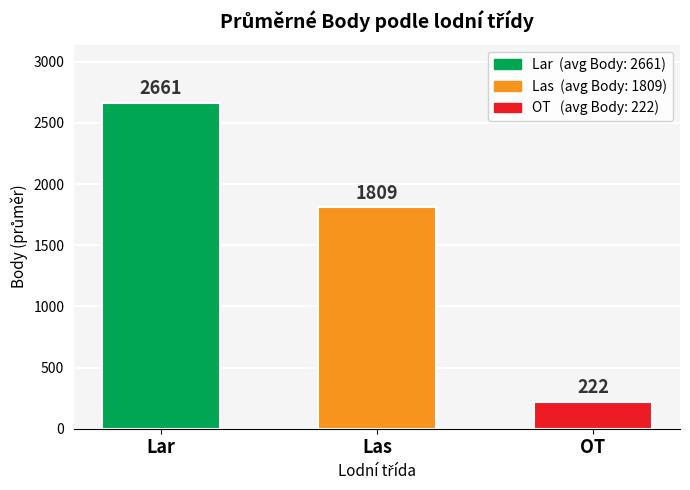

Are the bars grouped side by side (vs. stacked)?

No